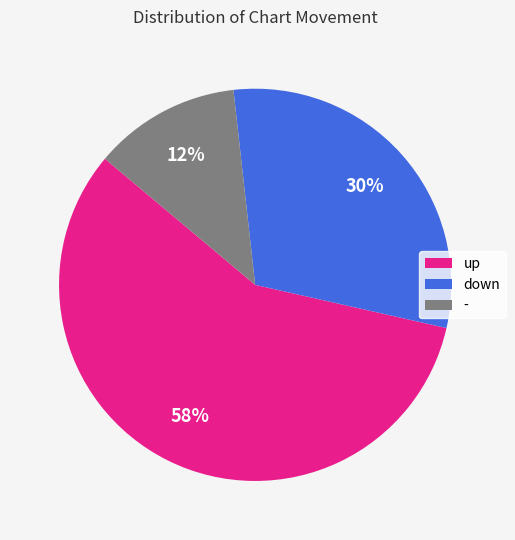

True or false: down accounts for 39% of the total.

False